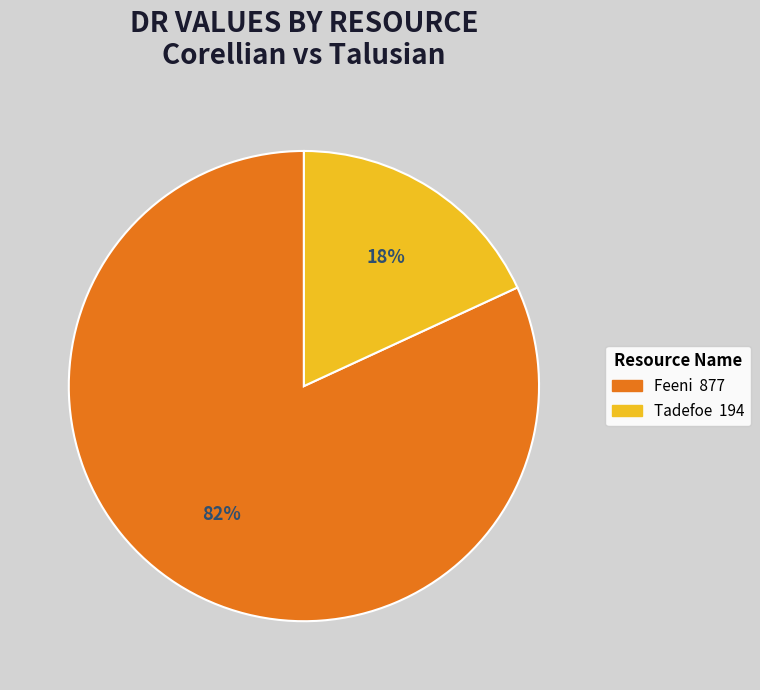

What percentage is the Tadefoe slice, to the nearest percent?

18%